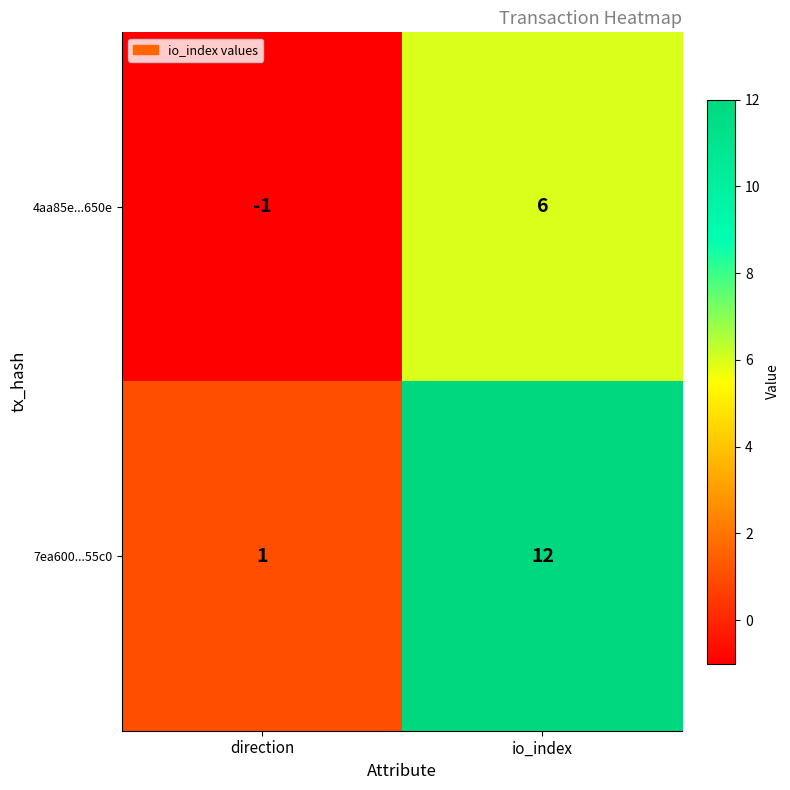

List the series in order of their peak value, lowest first.

4aa85e...650e, 7ea600...55c0